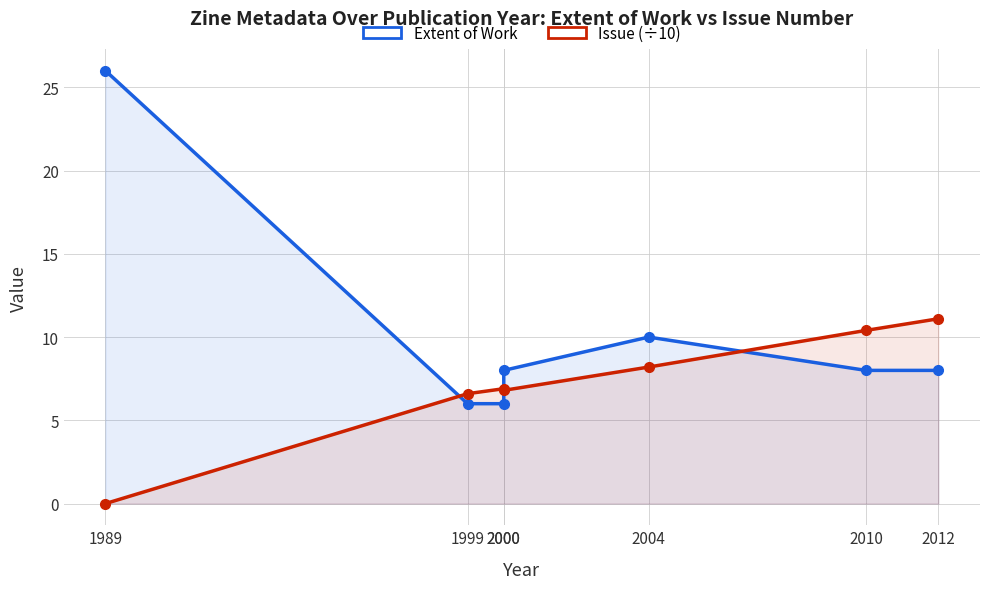

List the labels in order of Extent of Work value, smallest first.

1999, 2000, 2000, 2010, 2012, 2004, 1989